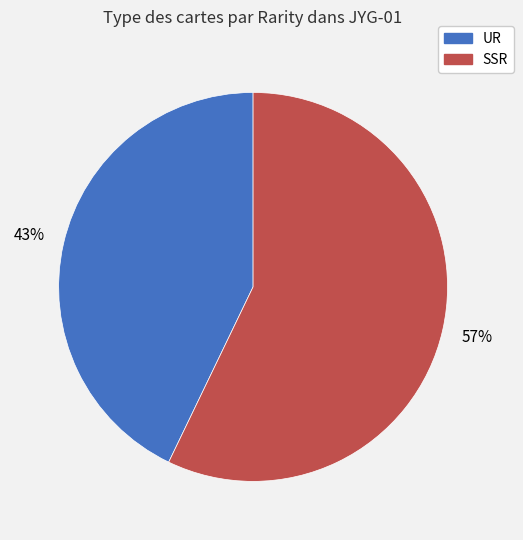

Which category has the biggest portion of the pie?

SSR